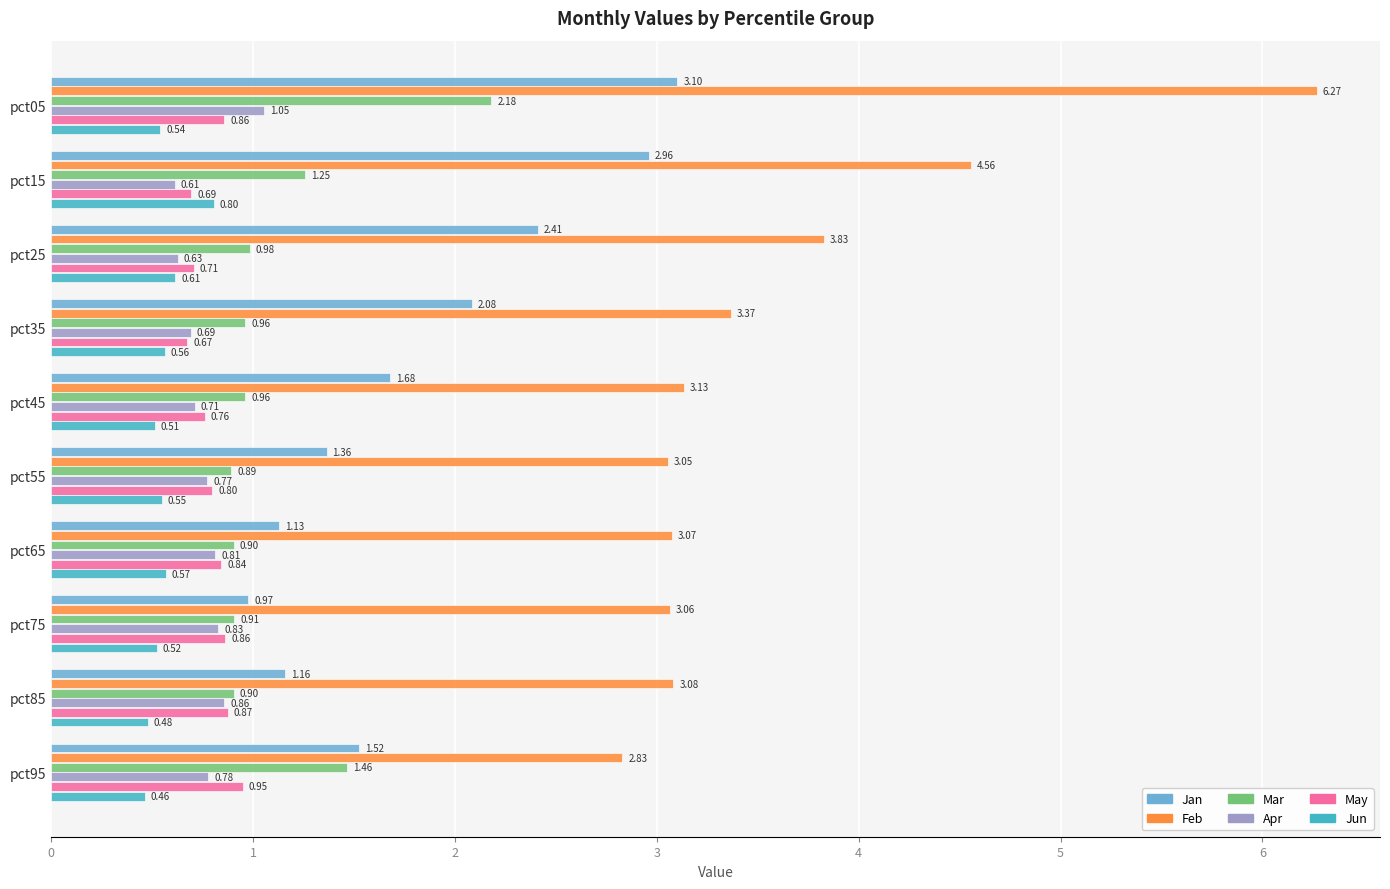

What is the sum of the Feb values at pct65 and pct85?

6.2